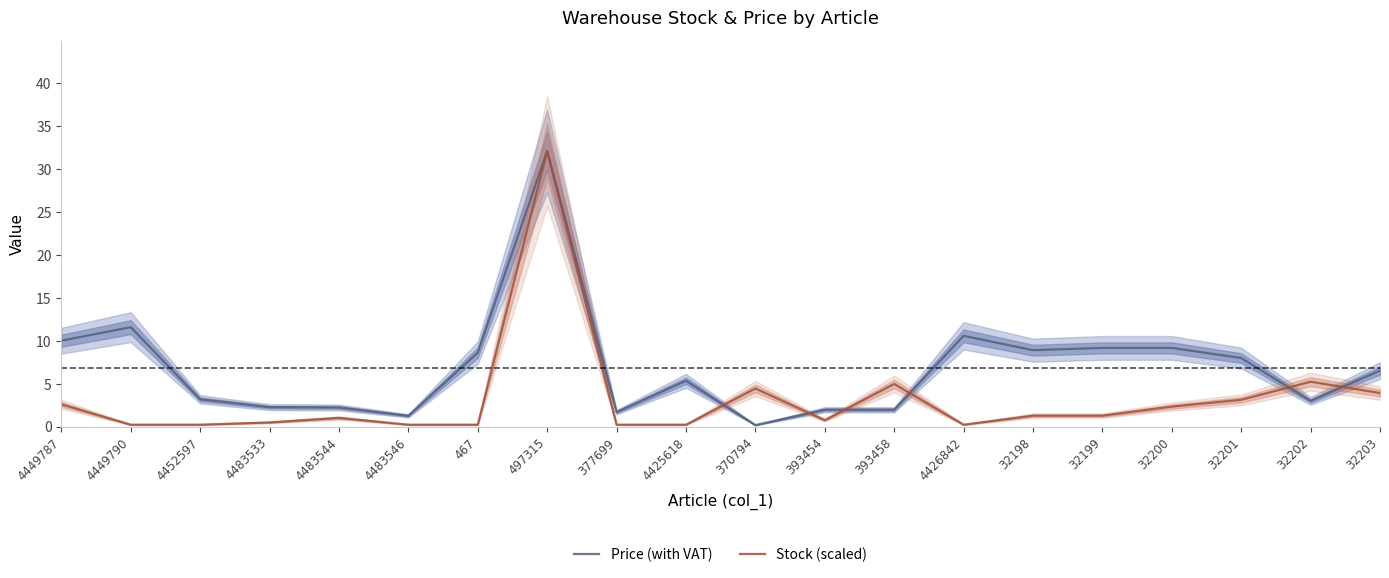

What is the label of the 9th point from the left?

377699